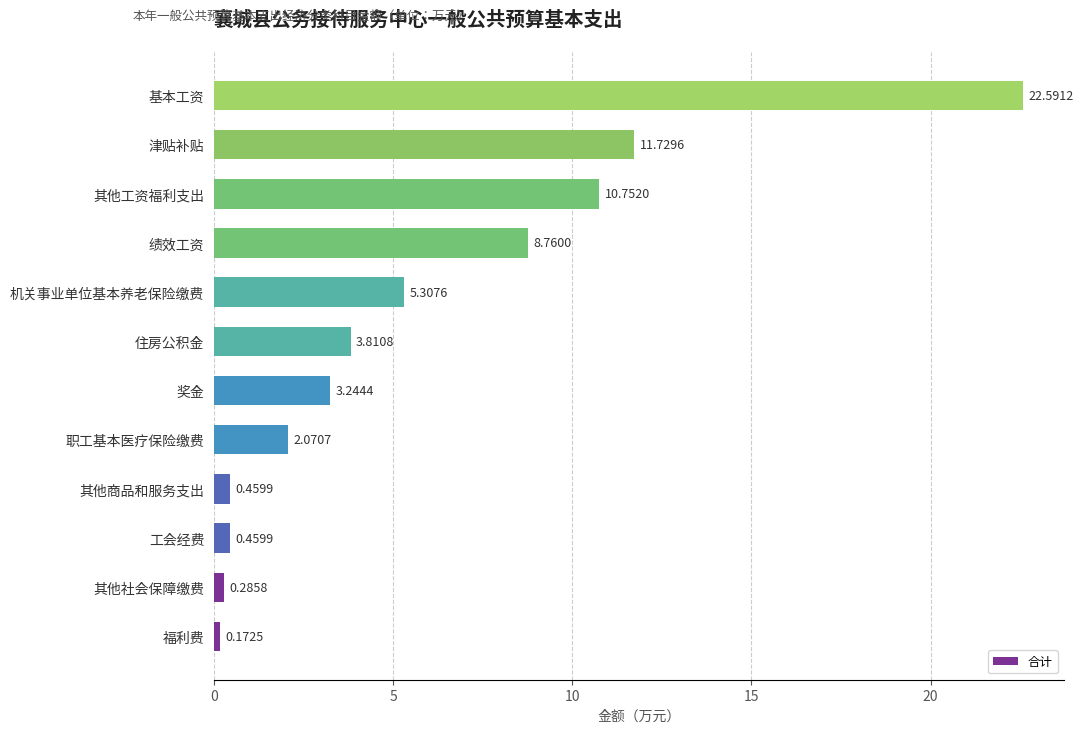

What is the change in value from 其他商品和服务支出 to 机关事业单位基本养老保险缴费?

+4.8